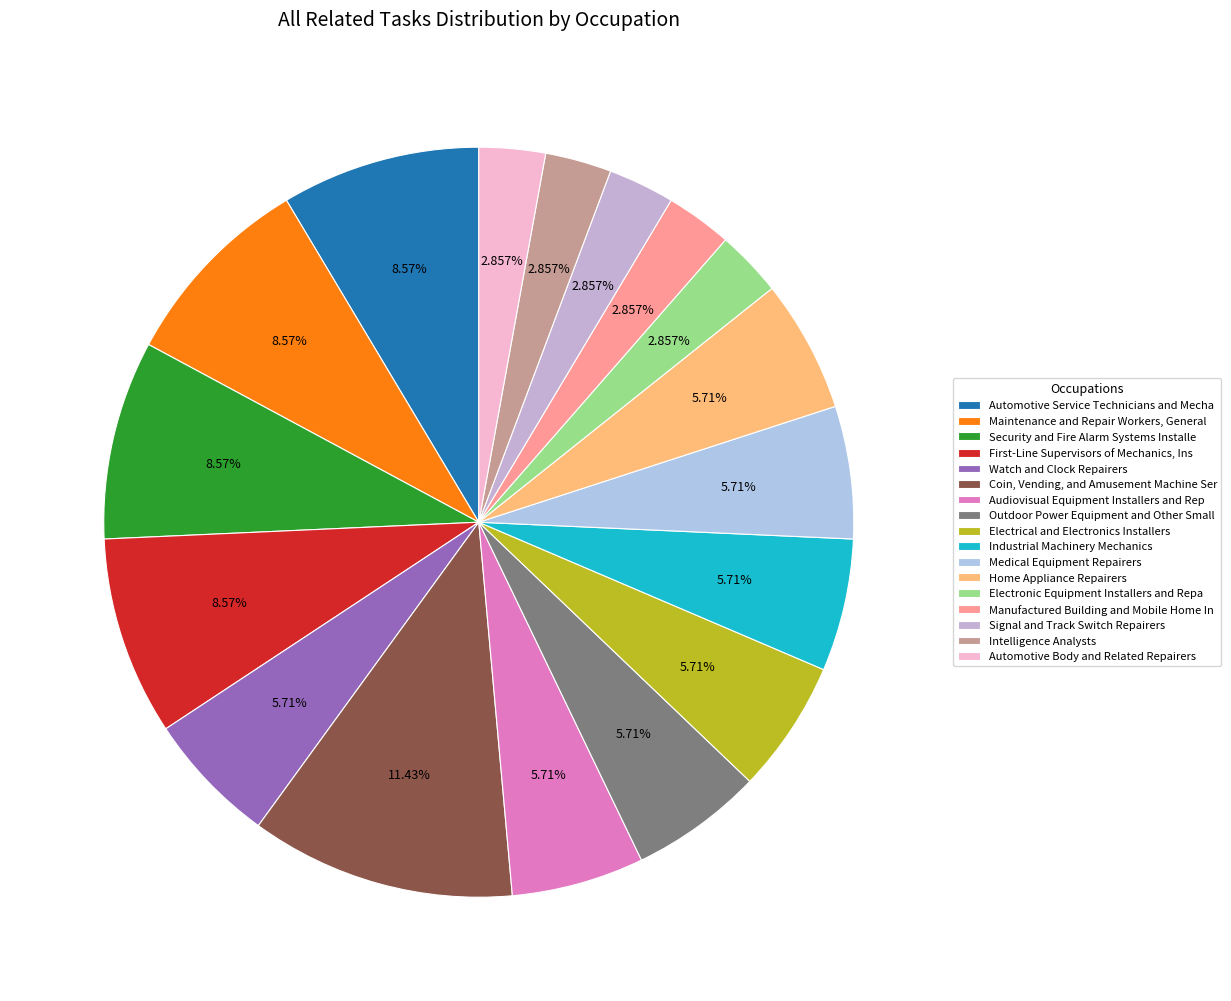

What is the largest slice in the pie chart?

Coin, Vending, and Amusement Machine Ser